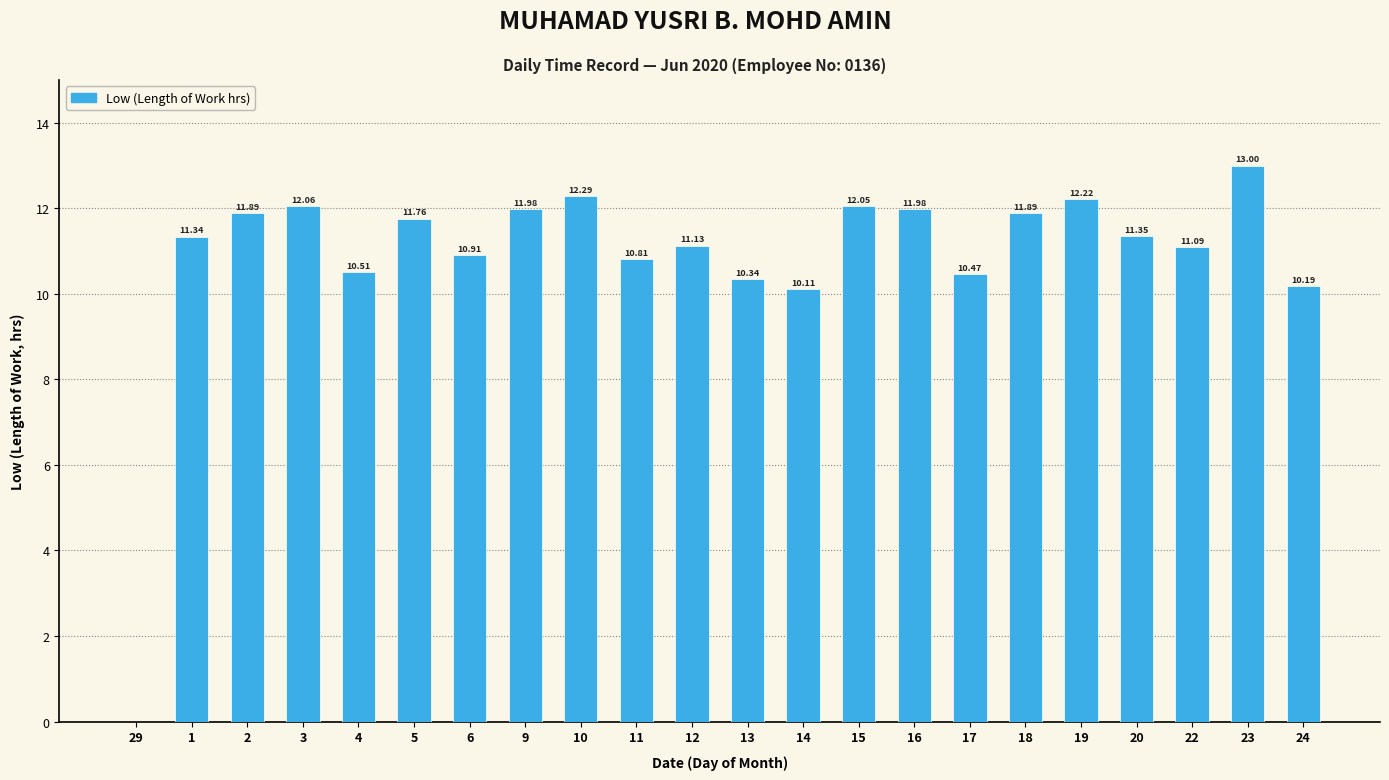

What is the sum of the values at 17 and 14?

20.6